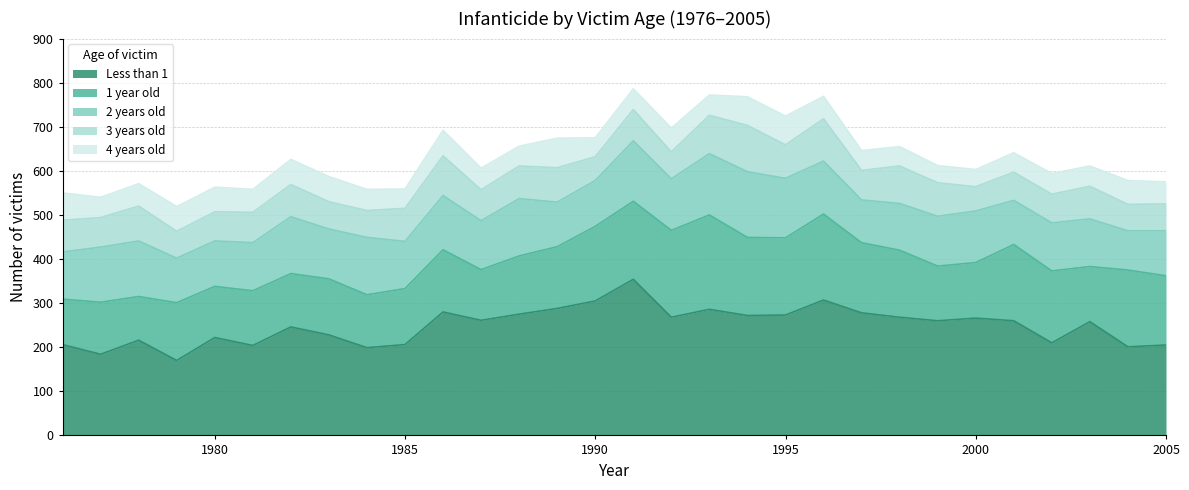

Reading left to right, list all the values displayed in this chart.

Less than 1: 1976=206	1977=184	1978=216	1979=170	1980=222	1981=204	1982=246	1983=228	1984=199	1985=206	1986=280	1987=261	1988=275	1989=288	1990=305	1991=354	1992=268	1993=286	1994=272	1995=273	1996=307	1997=278	1998=268	1999=260	2000=266	2001=260	2002=210	2003=258	2004=201	2005=205
1 year old: 1976=103	1977=118	1978=99	1979=131	1980=116	1981=124	1982=121	1983=127	1984=120	1985=127	1986=141	1987=115	1988=132	1989=140	1990=169	1991=177	1992=197	1993=214	1994=177	1995=175	1996=195	1997=159	1998=152	1999=124	2000=126	2001=173	2002=163	2003=125	2004=174	2005=157
2 years old: 1976=107	1977=125	1978=126	1979=101	1980=103	1981=109	1982=129	1983=113	1984=130	1985=107	1986=123	1987=111	1988=130	1989=101	1990=104	1991=137	1992=117	1993=139	1994=149	1995=135	1996=120	1997=97	1998=106	1999=113	2000=117	2001=100	2002=109	2003=108	2004=89	2005=102
3 years old: 1976=72	1977=67	1978=79	1979=61	1980=66	1981=69	1982=73	1983=62	1984=61	1985=75	1986=90	1987=70	1988=74	1989=78	1990=54	1991=71	1992=61	1993=87	1994=105	1995=76	1996=96	1997=67	1998=85	1999=76	2000=55	2001=64	2002=65	2003=74	2004=60	2005=61
4 years old: 1976=62	1977=46	1978=51	1979=56	1980=56	1981=52	1982=57	1983=57	1984=48	1985=44	1986=58	1987=49	1988=45	1989=67	1990=43	1991=47	1992=54	1993=46	1994=65	1995=65	1996=51	1997=45	1998=44	1999=39	2000=39	2001=44	2002=47	2003=46	2004=54	2005=50